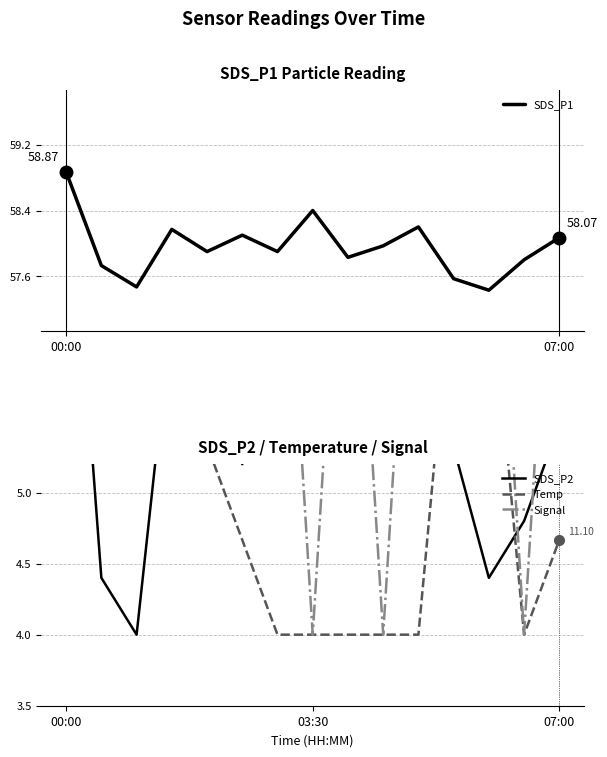

At how many categories does at least one series exceed 19?

15